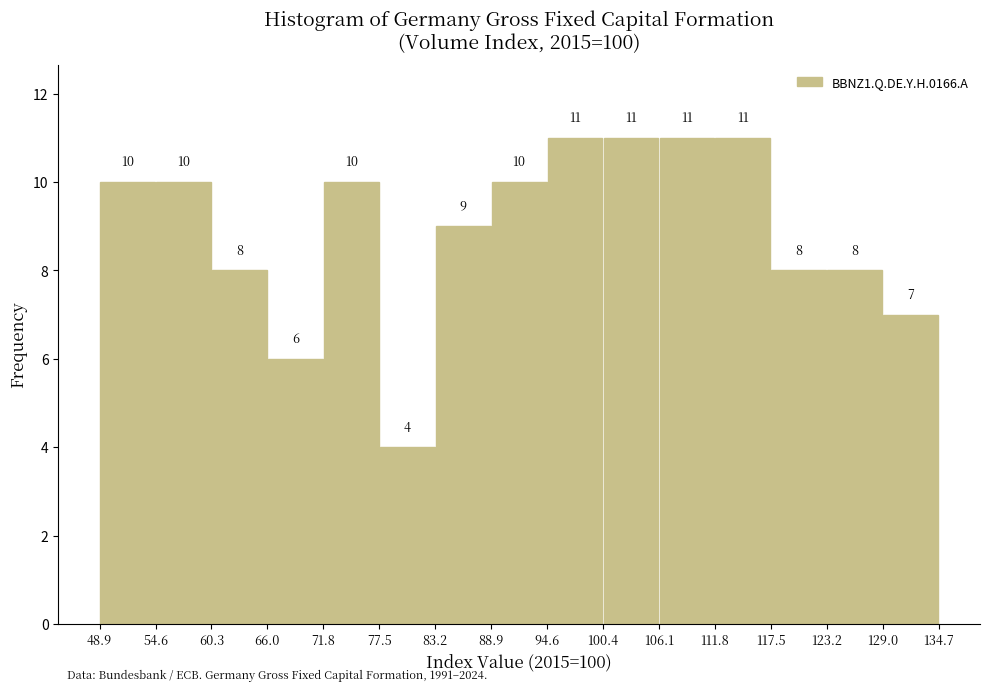

What is the height of the bar covering 77.5 to 83.2 on the x-axis?

4